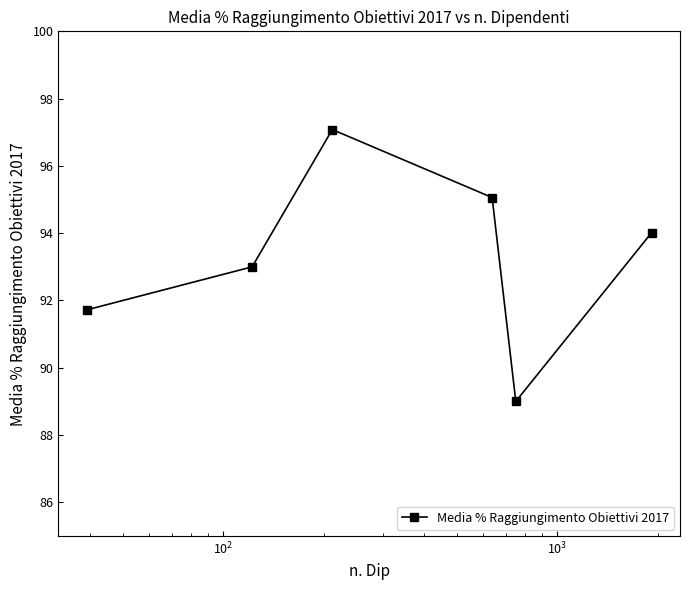

What is the maximum value shown in the chart?

97.1